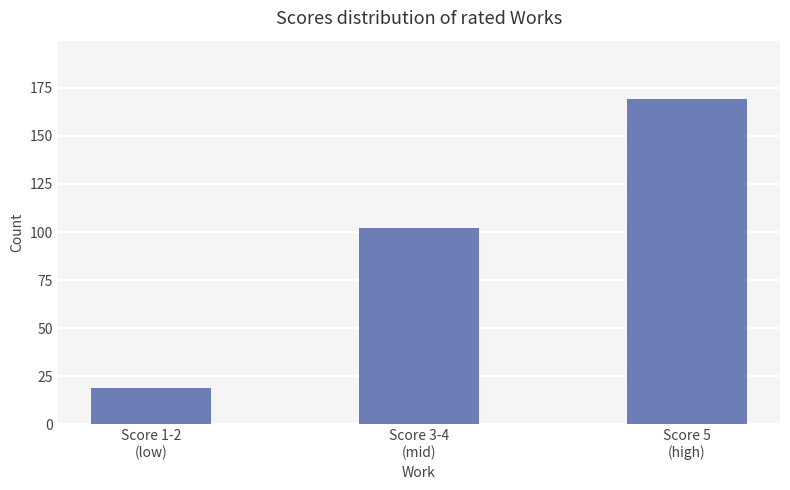

What is the change in value from Score 1-2
(low) to Score 5
(high)?

+150